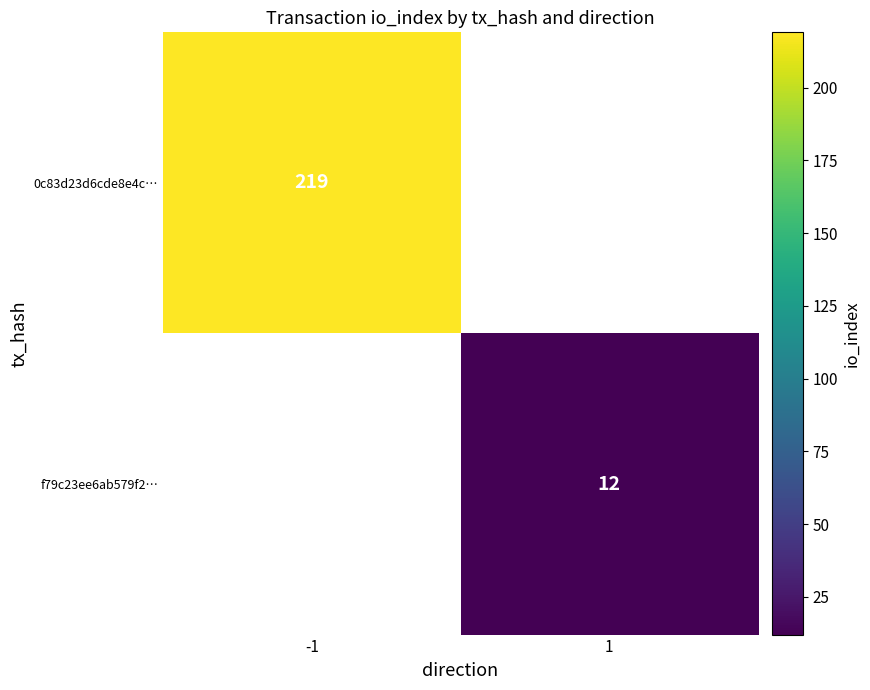

The 0c83d23d6cde8e4c… series shows 219 at -1. True or false?

True